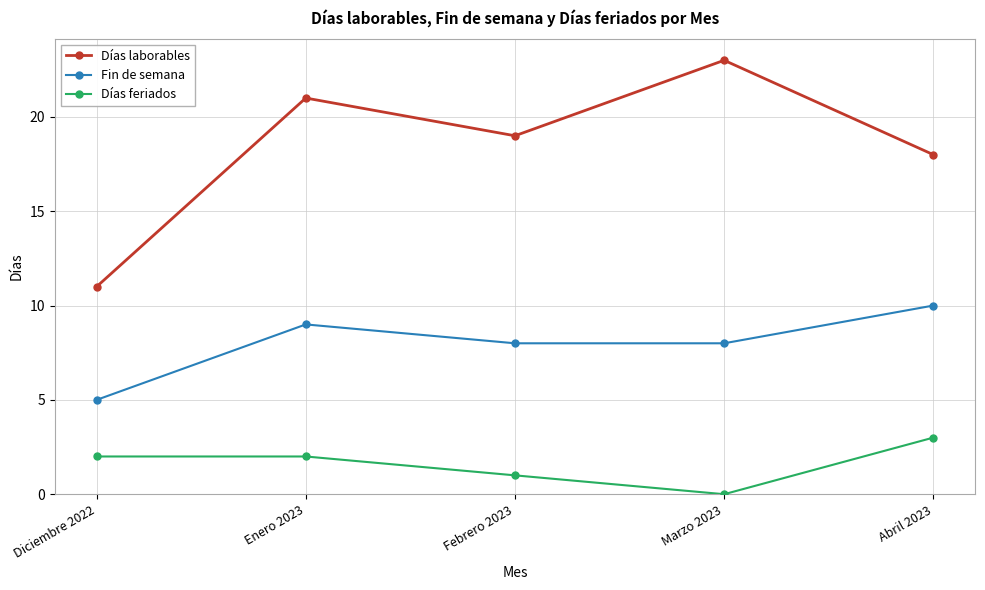

At which label does Días laborables reach its peak?

Marzo 2023